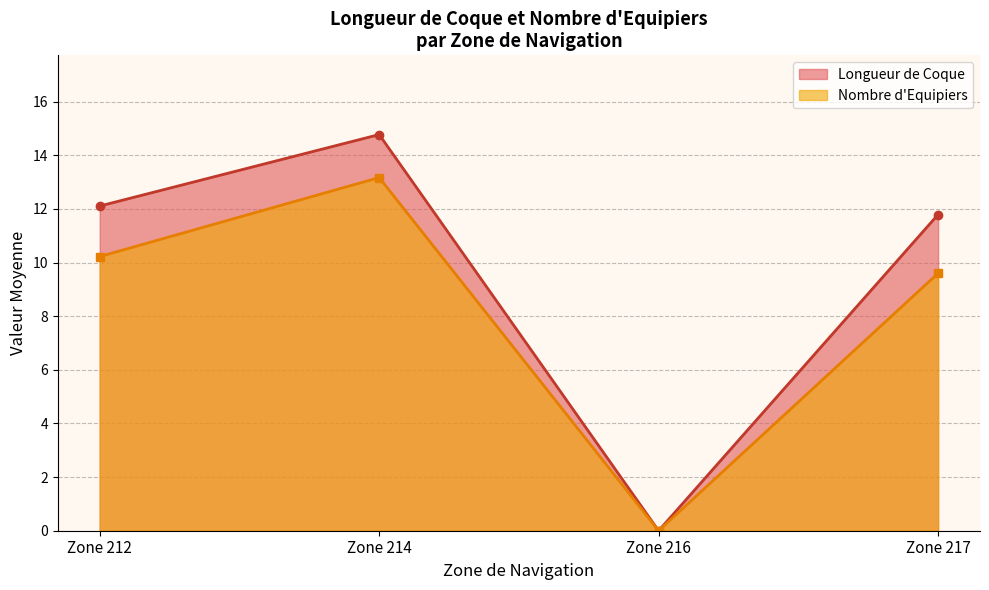

The Nombre d'Equipiers series shows 4.2 at Zone 216. True or false?

False